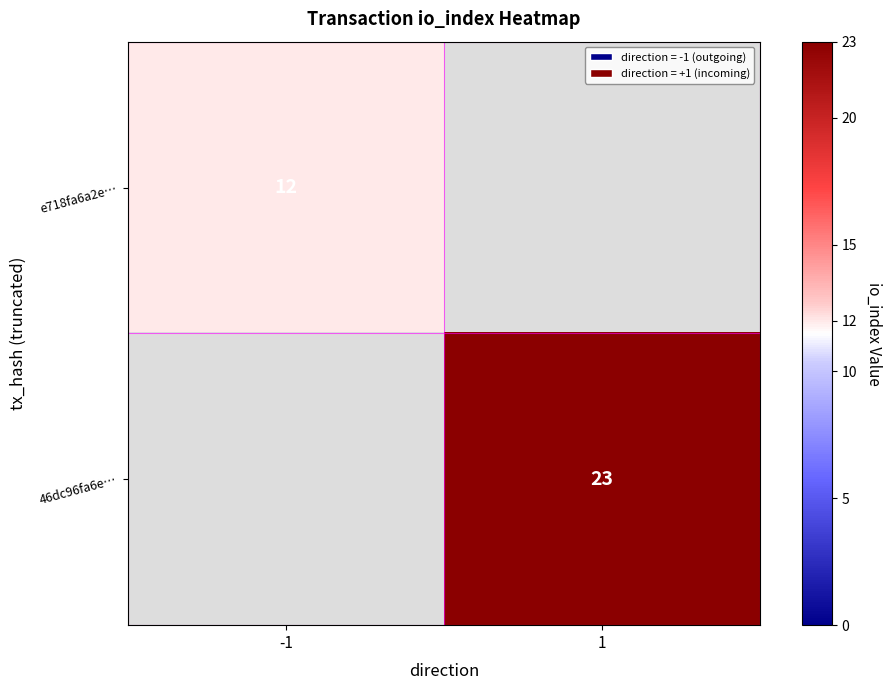

The 46dc96fa6e… series shows 32 at 1. True or false?

False